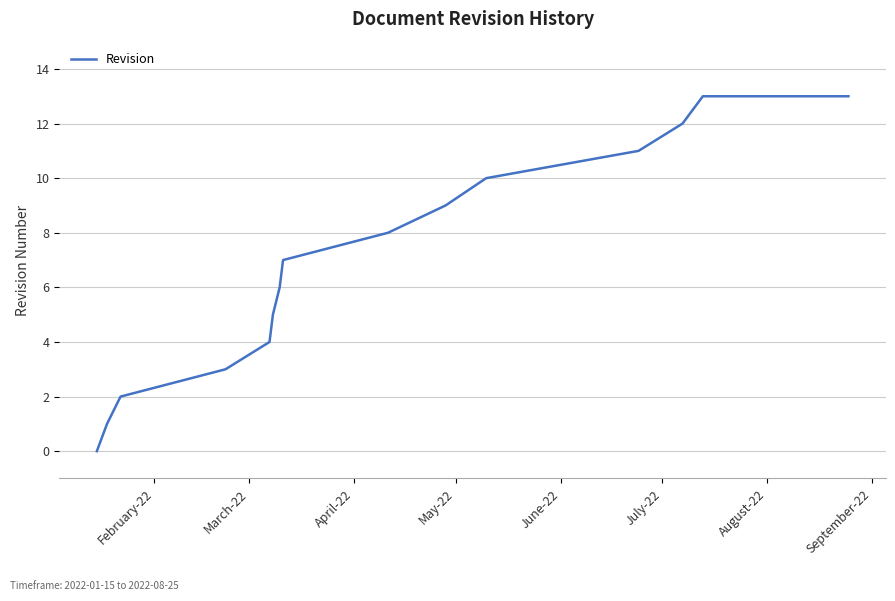

What is the difference between the maximum and minimum values?

13